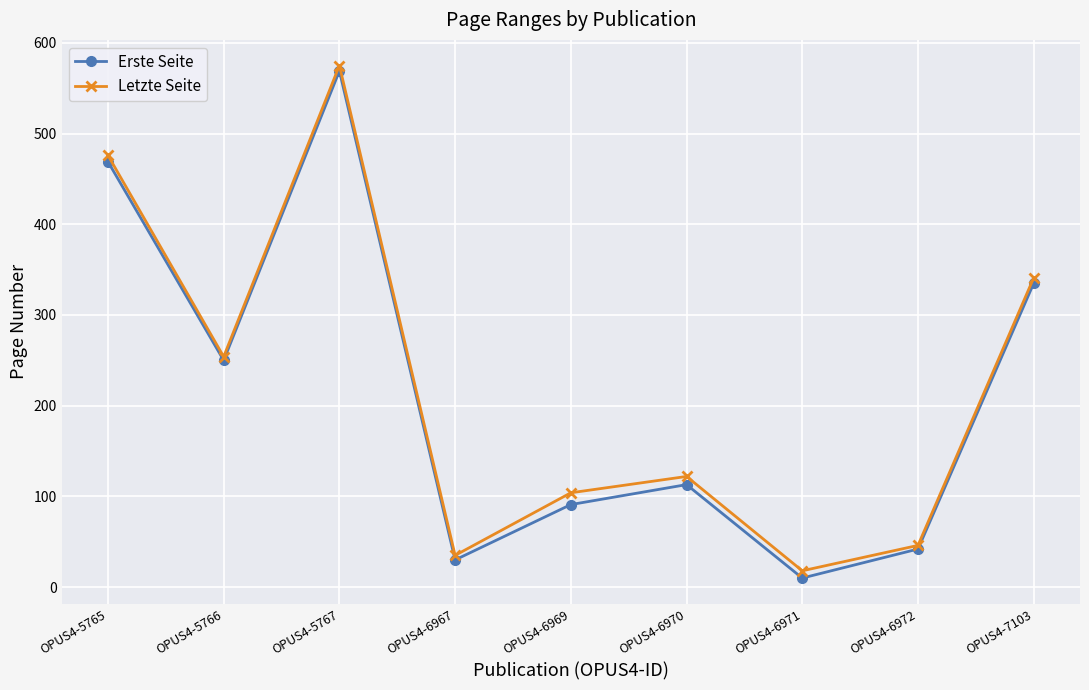

List the series in order of their overall mean, highest first.

Letzte Seite, Erste Seite